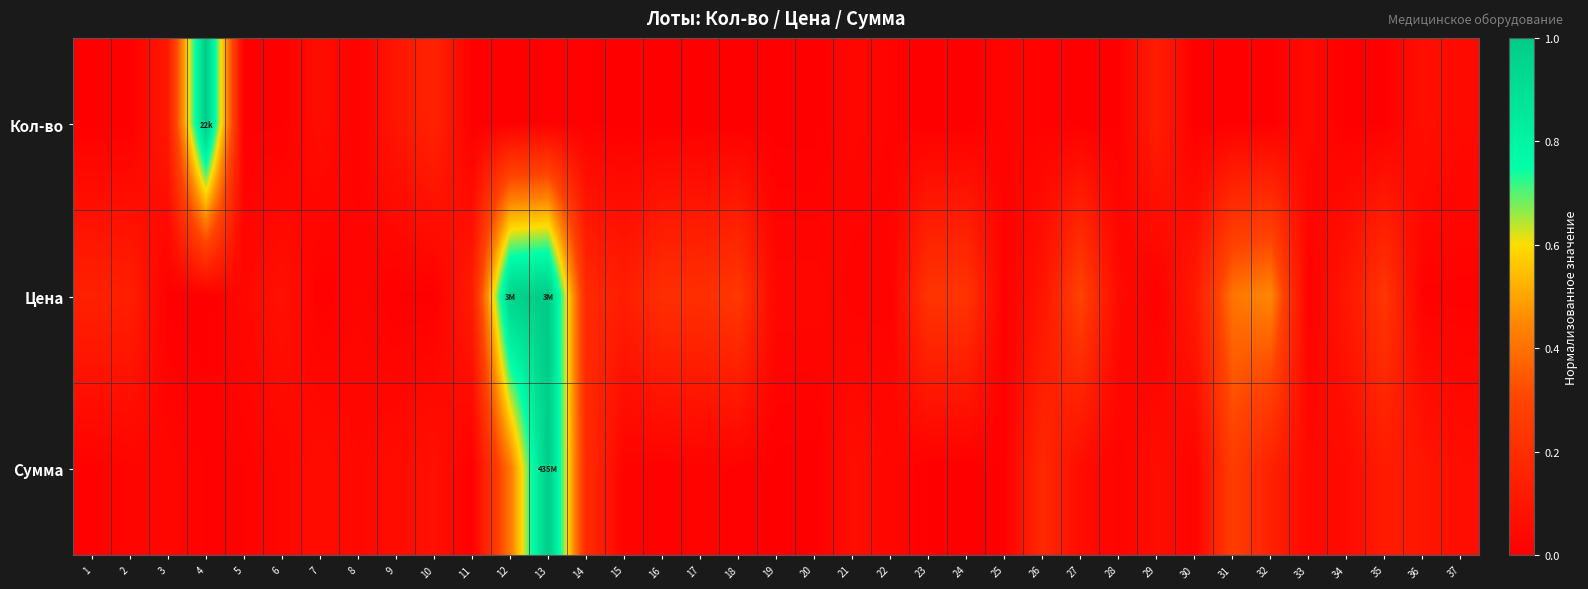

Reading left to right, transcribe all the data shown in this chart.

Кол-во: 1=0.0	2=0.0	3=0.1	4=1.0	5=0.0	6=0.0	7=0.1	8=0.0	9=0.1	10=0.2	11=0.0	12=0.0	13=0.0	14=0.0	15=0.0	16=0.0	17=0.0	18=0.0	19=0.0	20=0.0	21=0.0	22=0.0	23=0.0	24=0.0	25=0.0	26=0.0	27=0.0	28=0.0	29=0.1	30=0.0	31=0.0	32=0.0	33=0.0	34=0.0	35=0.0	36=0.1	37=0.0
Цена: 1=0.1	2=0.1	3=0.0	4=0.0	5=0.0	6=0.1	7=0.0	8=0.0	9=0.0	10=0.0	11=0.1	12=1.0	13=1.0	14=0.2	15=0.1	16=0.2	17=0.2	18=0.2	19=0.0	20=0.0	21=0.0	22=0.0	23=0.2	24=0.2	25=0.0	26=0.1	27=0.3	28=0.0	29=0.0	30=0.1	31=0.4	32=0.4	33=0.0	34=0.1	35=0.2	36=0.0	37=0.0
Сумма: 1=0.0	2=0.0	3=0.0	4=0.0	5=0.0	6=0.0	7=0.1	8=0.0	9=0.1	10=0.1	11=0.0	12=0.4	13=1.0	14=0.2	15=0.0	16=0.0	17=0.0	18=0.0	19=0.0	20=0.0	21=0.1	22=0.0	23=0.0	24=0.0	25=0.0	26=0.2	27=0.1	28=0.0	29=0.1	30=0.0	31=0.3	32=0.1	33=0.0	34=0.0	35=0.1	36=0.1	37=0.1